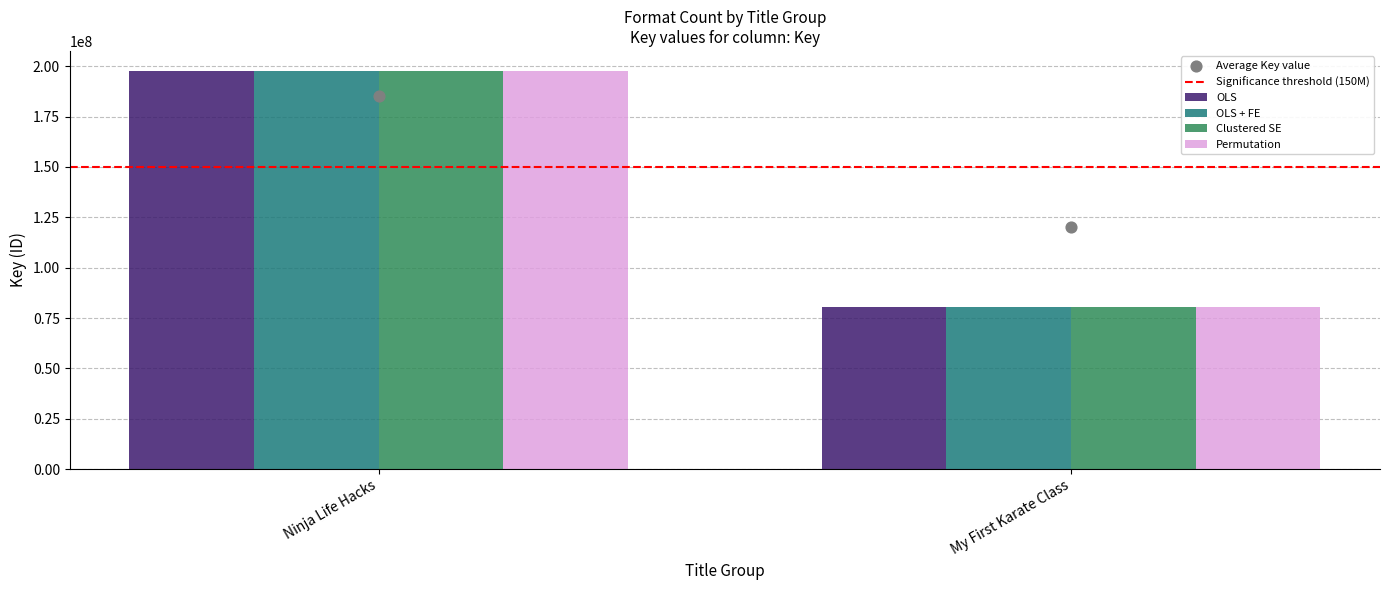

Which series has the largest total across all categories?

Average Key value